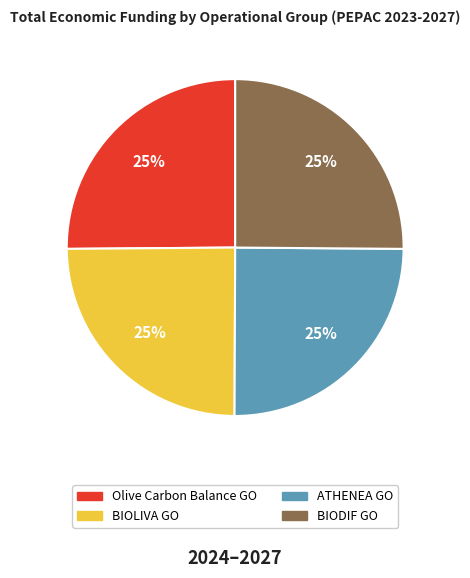

To the nearest percent, what percentage of the pie is BIODIF GO?

25%